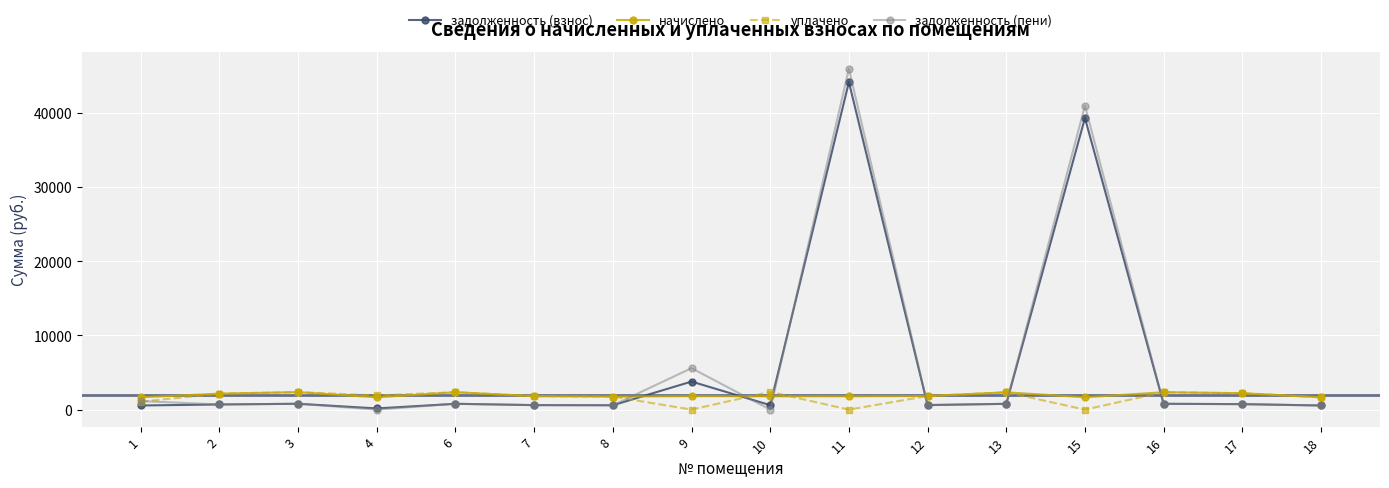

Does the chart display data point markers on the line(s)?

Yes